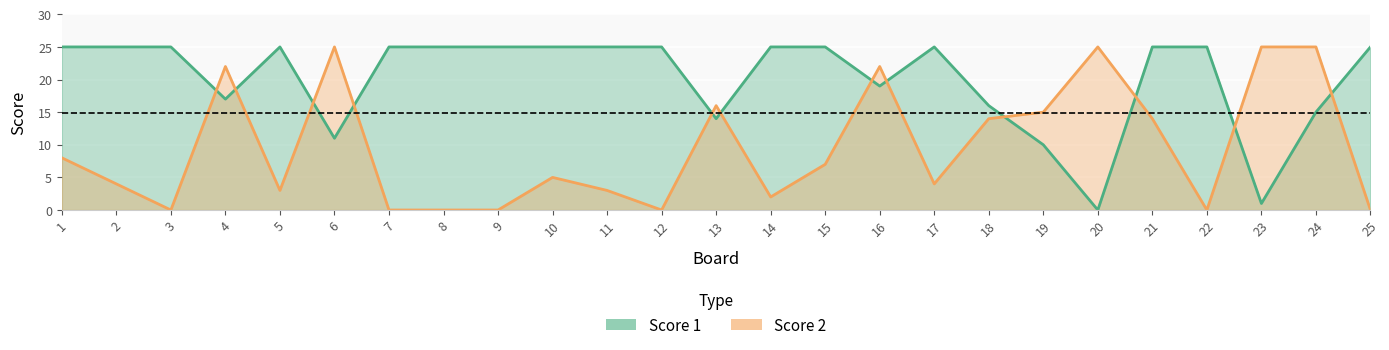

At 17, list the series in order from smallest to largest.

Score 2, Score 1